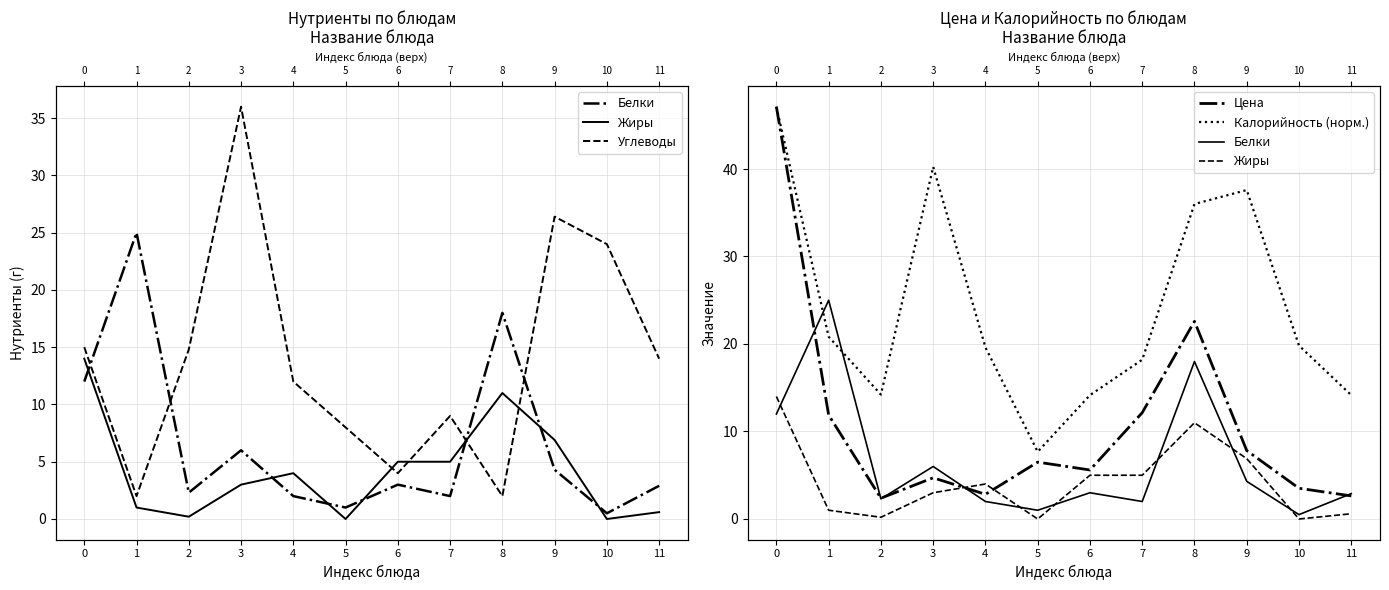

How many data points in Белки are less than 3?

6